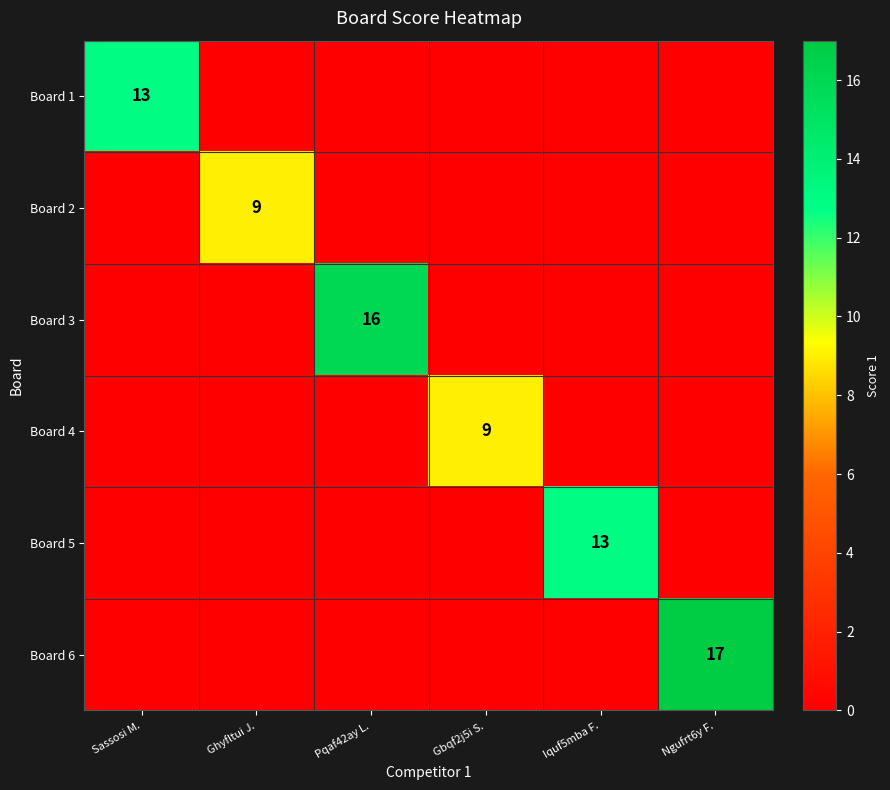

Between Sassosi M. and Pqaf42ay L., which series saw the biggest shift?

Board 3